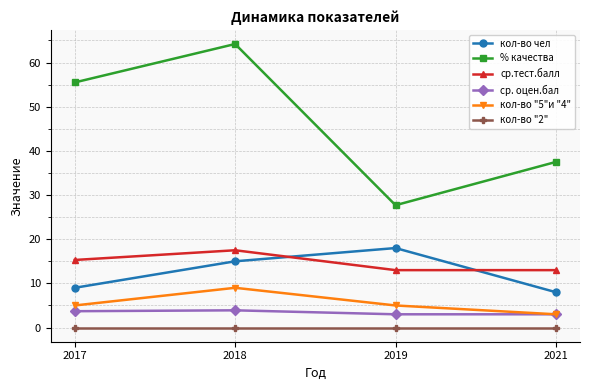

Which series has the largest total across all categories?

% качества